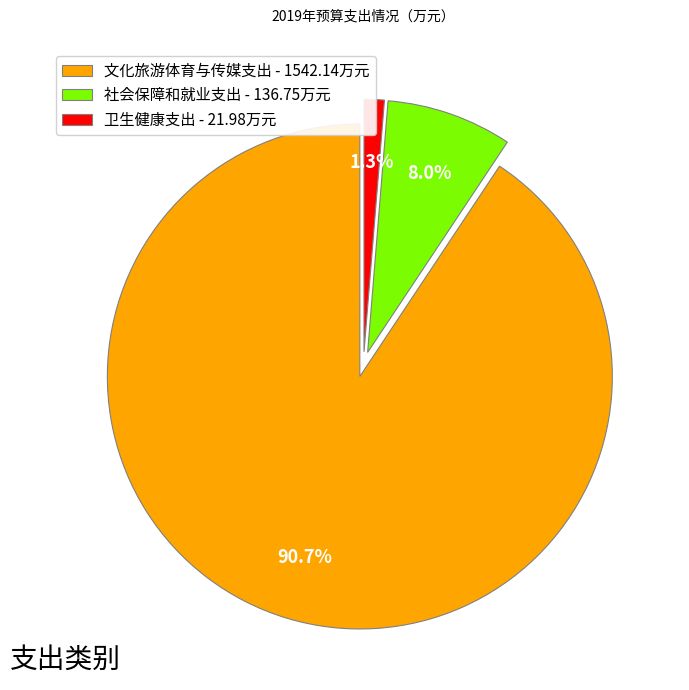

What is the total percentage of 文化旅游体育与传媒支出 - 1542.14万元 and 卫生健康支出 - 21.98万元?

92.0%